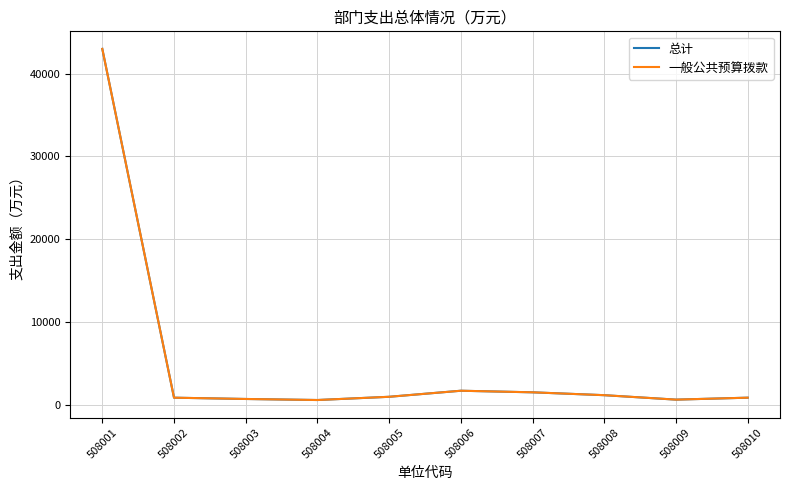

Is it true that 总计 equals 634.6 at 508009?

True